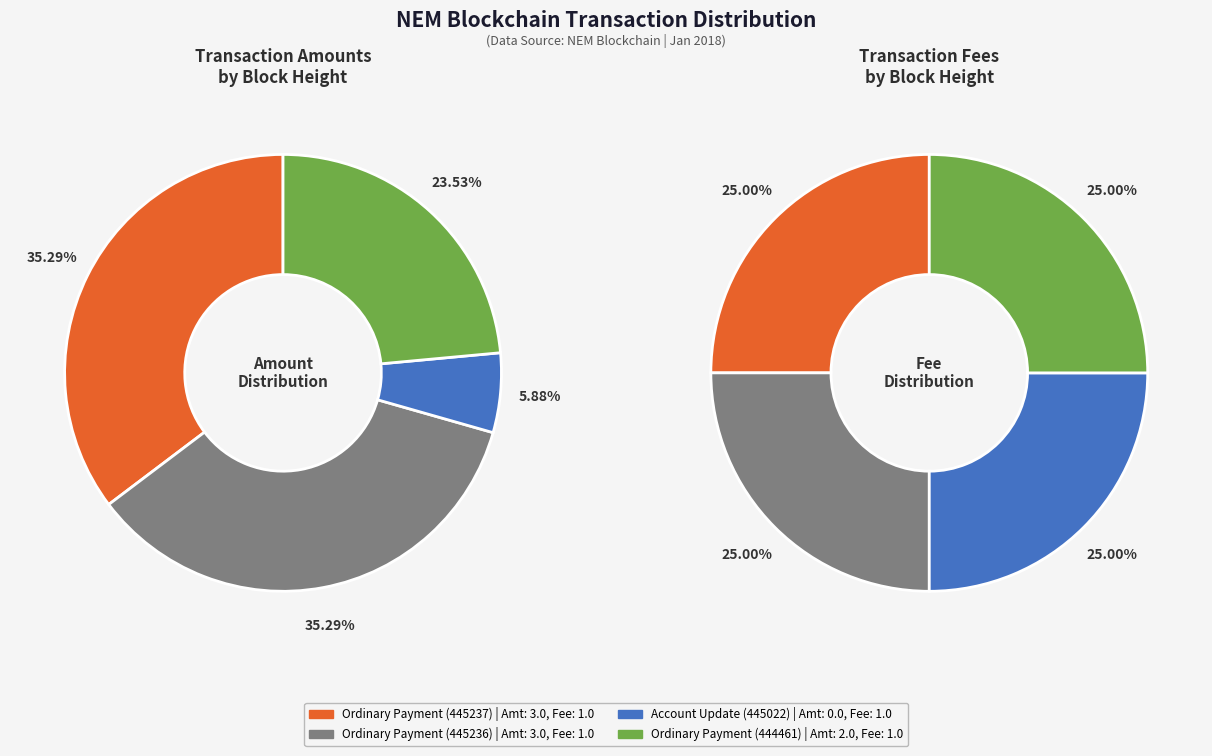

What is the ratio of the value at Ordinary Payment (444461) to the value at Ordinary Payment (445236)?

0.7